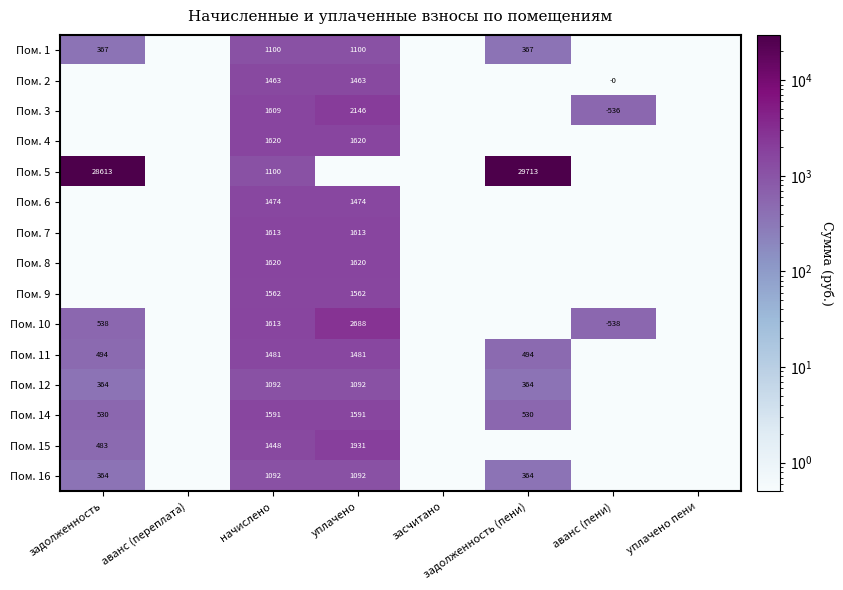

What is the total value across all series at начислено?

21478.0